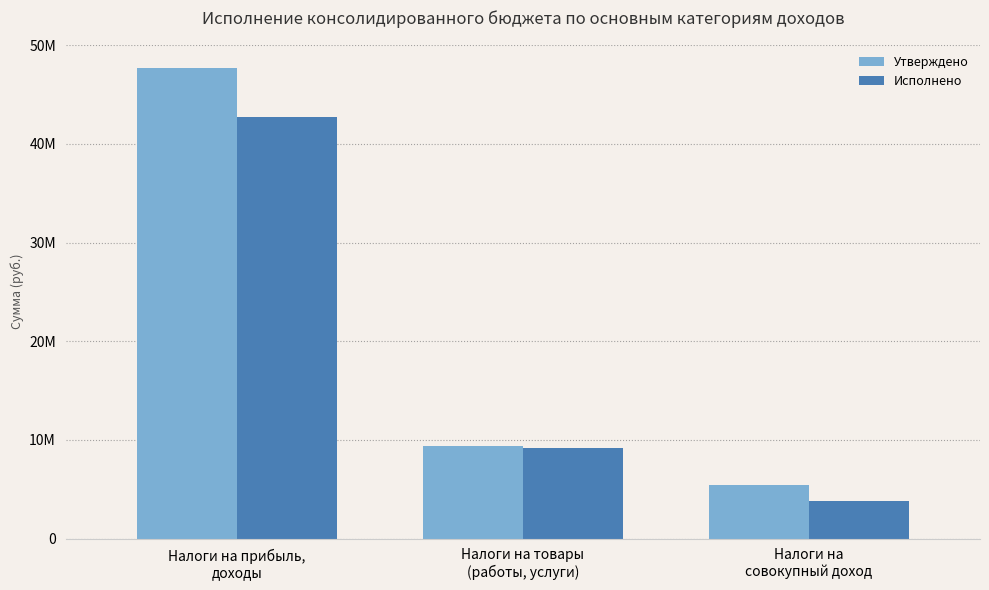

What is the sum of all Исполнено values?

55746804.3